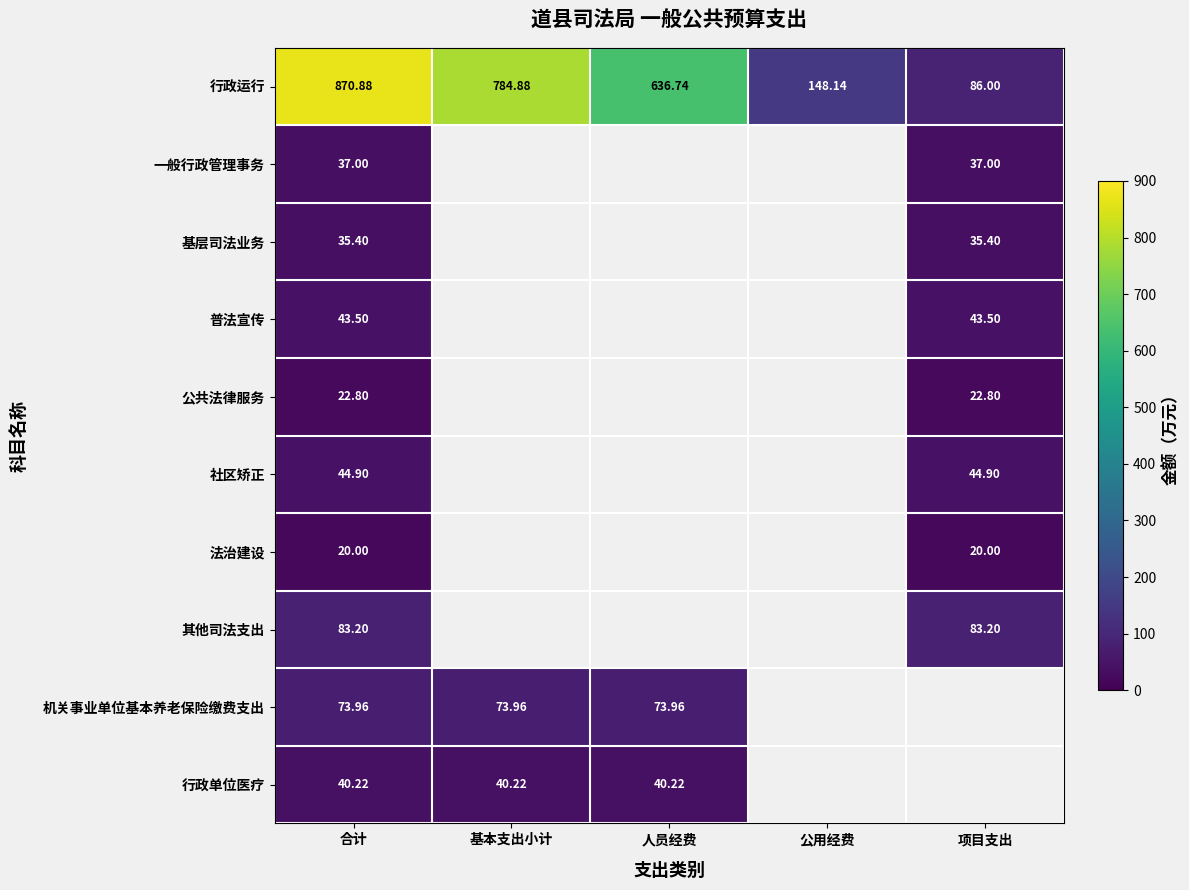

At which label is 法治建设 closest to 20?

合计